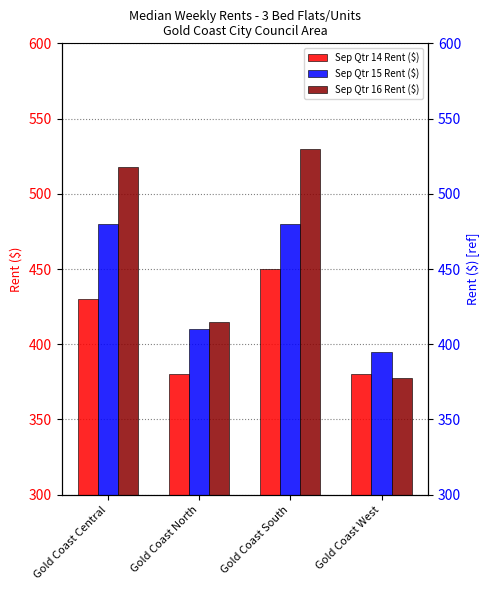

How many Sep Qtr 15 Rent ($) values are between 410 and 480?

3